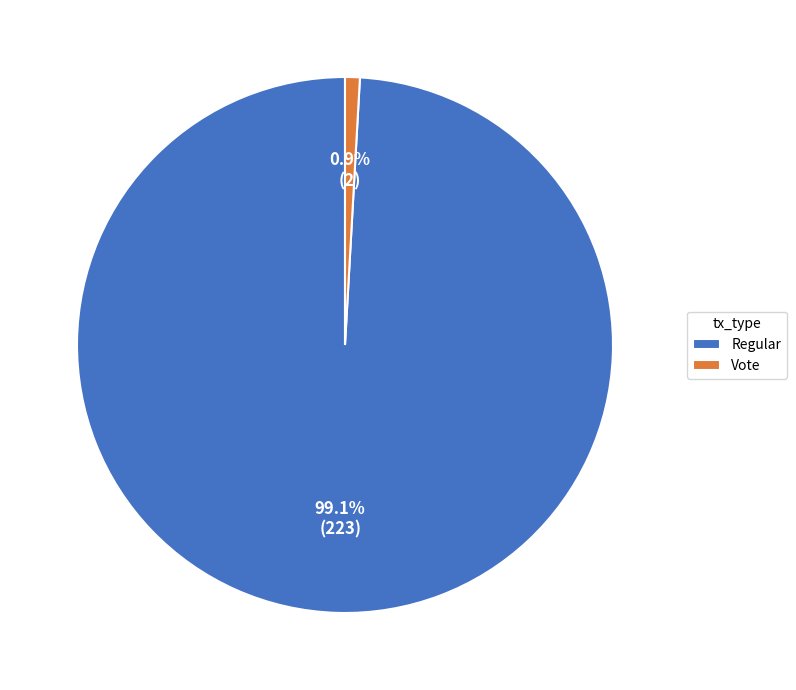

Which slice is the largest?

Regular